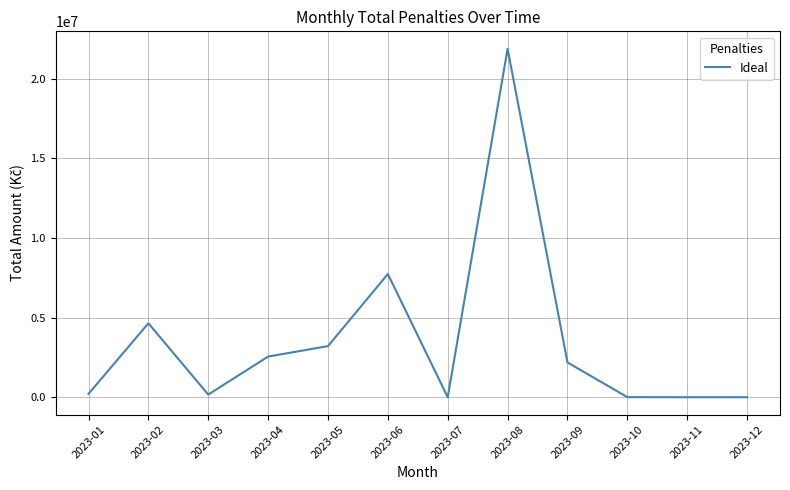

Where is the data nearest to the value 10945475?

2023-06